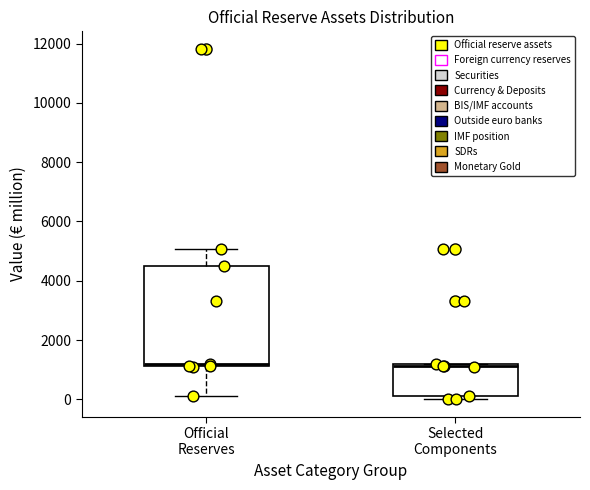

Reading left to right, transcribe this box plot: for each box, give where its median line is, the range the box spans, and where its two whiskers end, as read against the y-axis. The values are not printed on the chart, so give them approximately, as read against the axis.

Official Reserves: median 1200 (just above the box's lower edge), box 1200 to 4600, whiskers 200 to 5000
Selected Components: median 1200 (just below the box's upper edge), box 200 to 1200, whiskers 0 to 1200